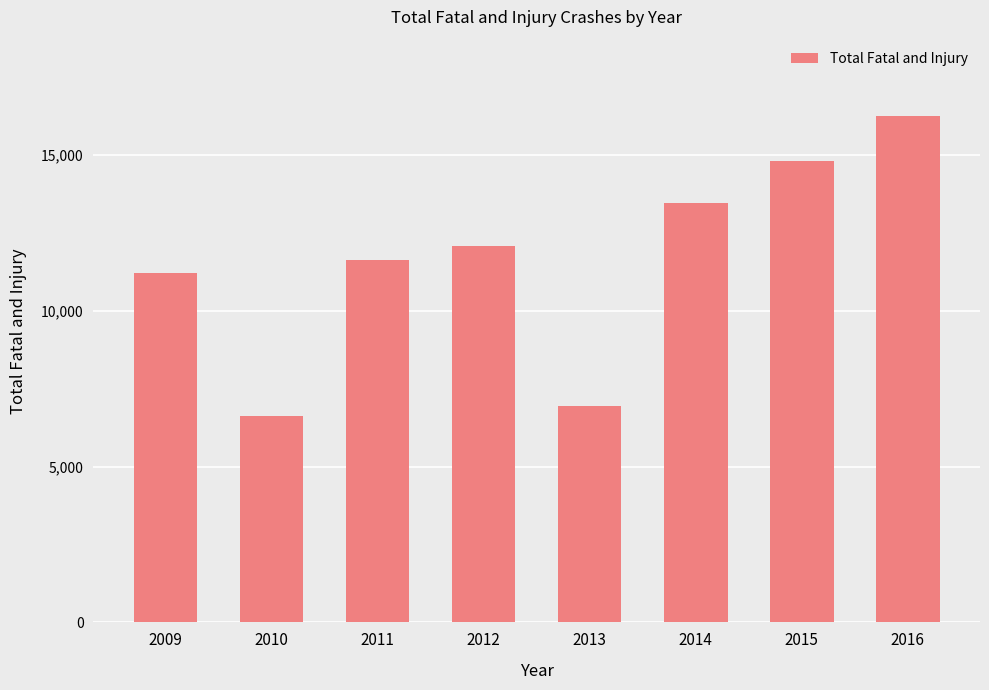

Reading left to right, transcribe all the data shown in this chart.

2009=11204	2010=6638	2011=11627	2012=12088	2013=6931	2014=13460	2015=14801	2016=16263